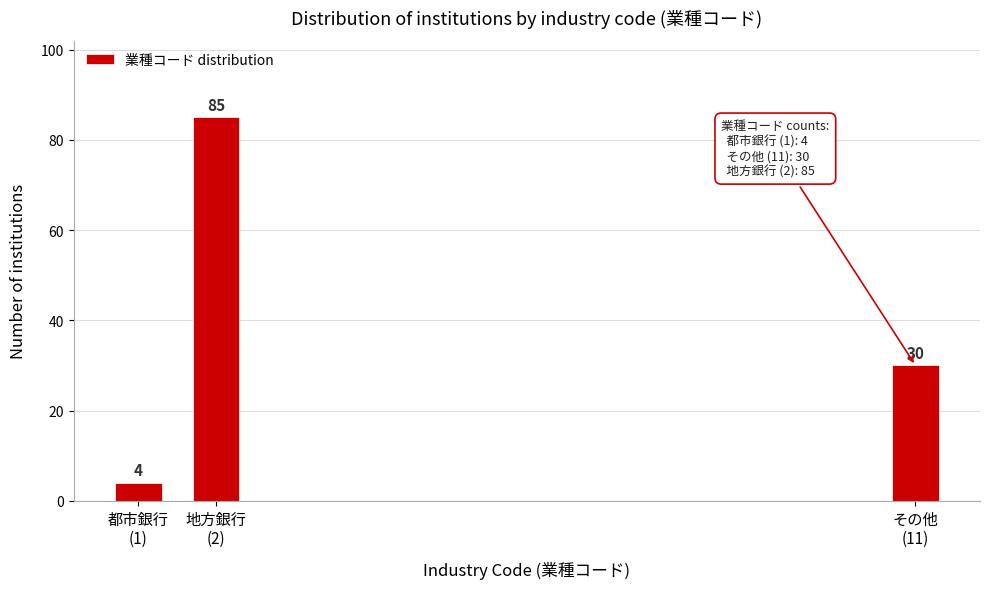

Reading right to left, transcribe all the data shown in this chart.

30	85	4